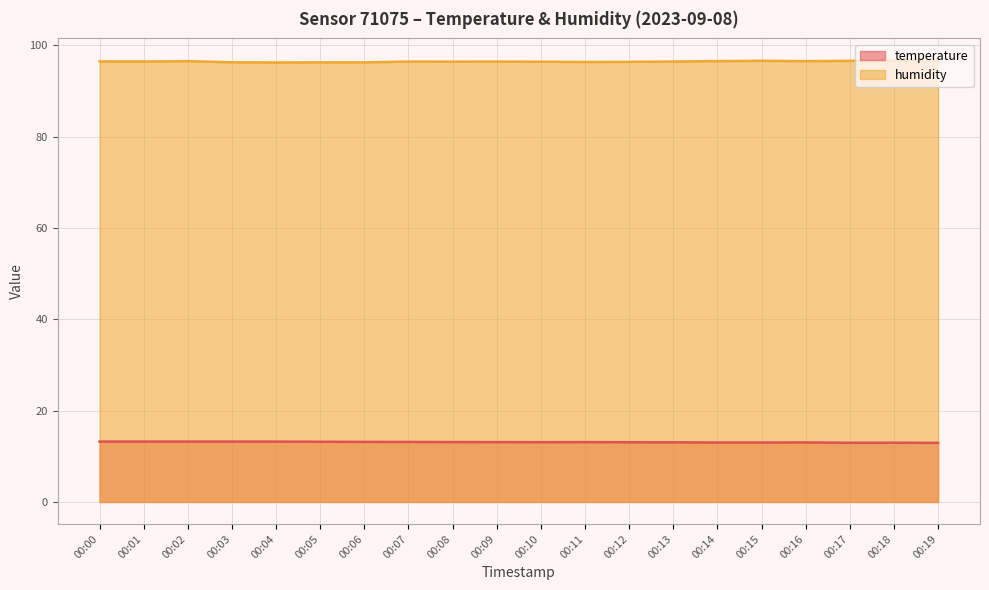

Which series has the widest spread of values?

humidity